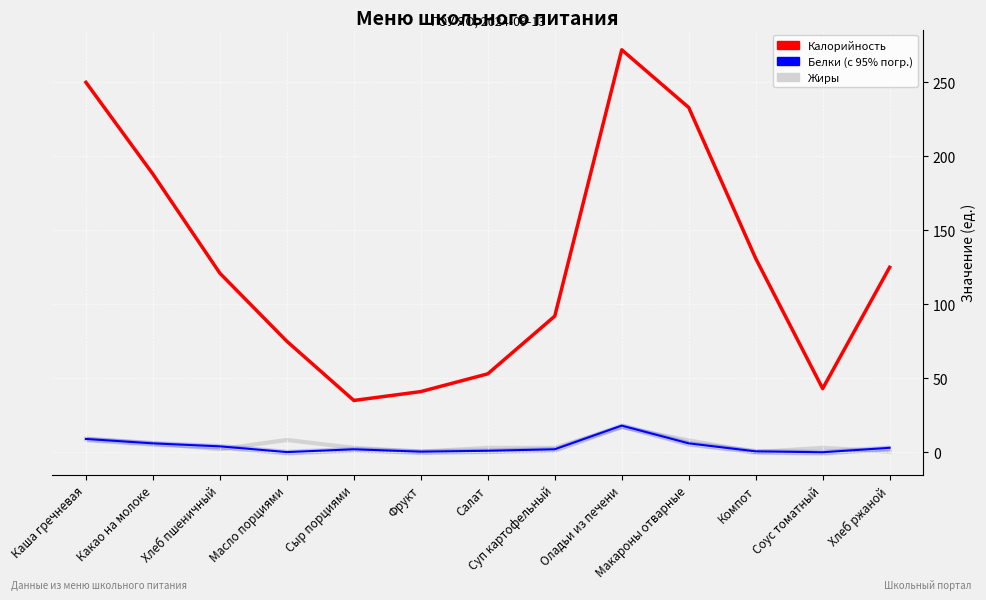

Reading right to left, what are all the values shown in this chart?

Калорийность: 125.0	43.0	131.0	233.0	272.0	92.0	53.0	41.0	35.0	75.0	121.0	188.0	250.0
Белки: 3.0	0.0	0.6	6.0	18.0	2.0	1.0	0.4	2.0	0.1	4.0	6.0	9.0
Жиры: 0.4	3.0	0.1	8.0	17.0	3.0	3.0	0.4	3.0	8.3	2.0	6.0	9.0